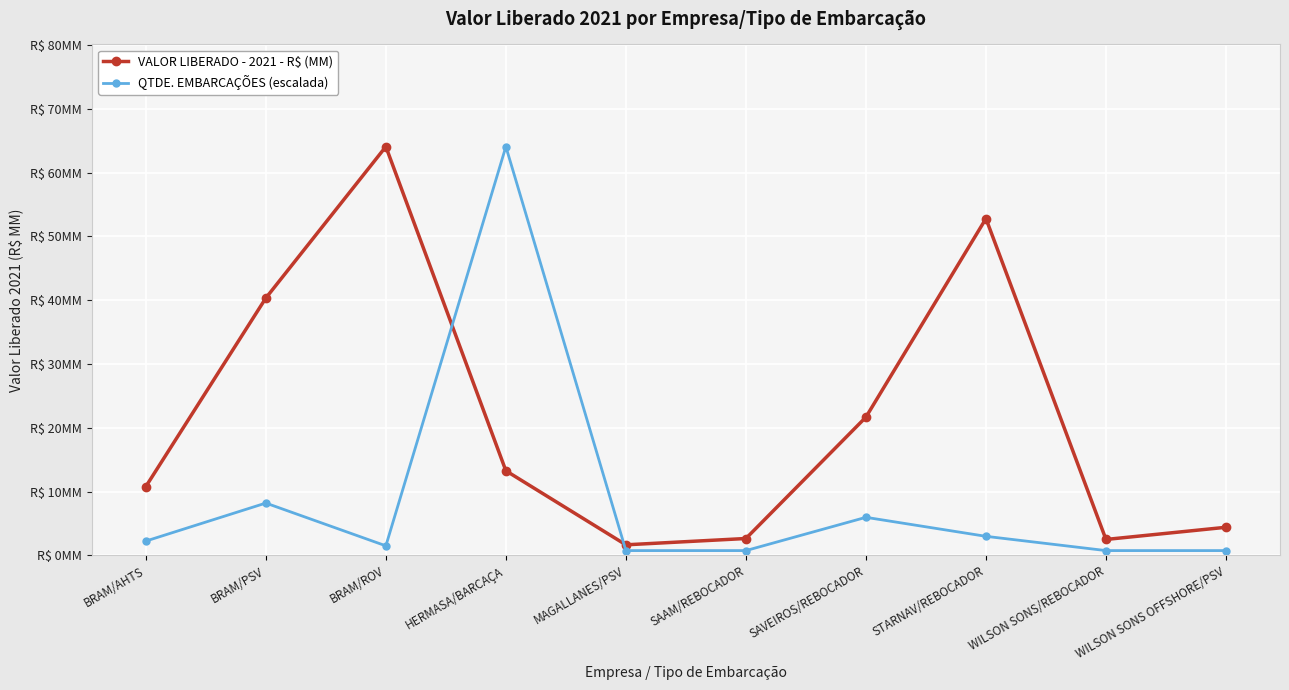

Does the chart have visible grid lines?

Yes